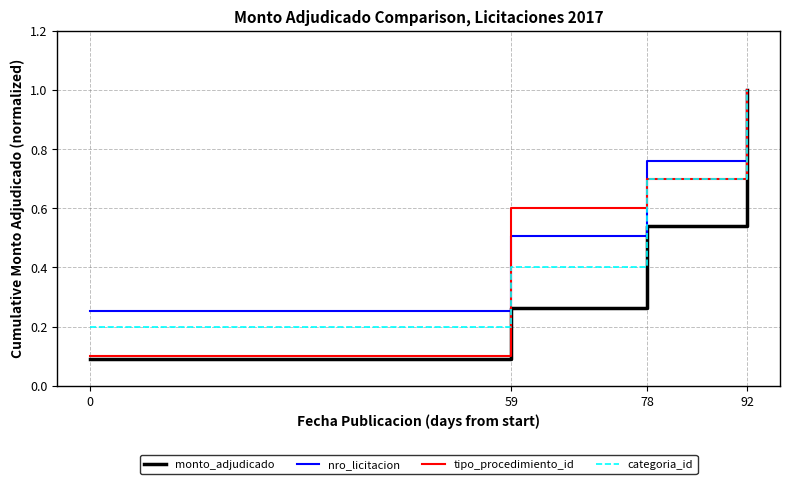

What is the maximum value shown in the chart?

1.0